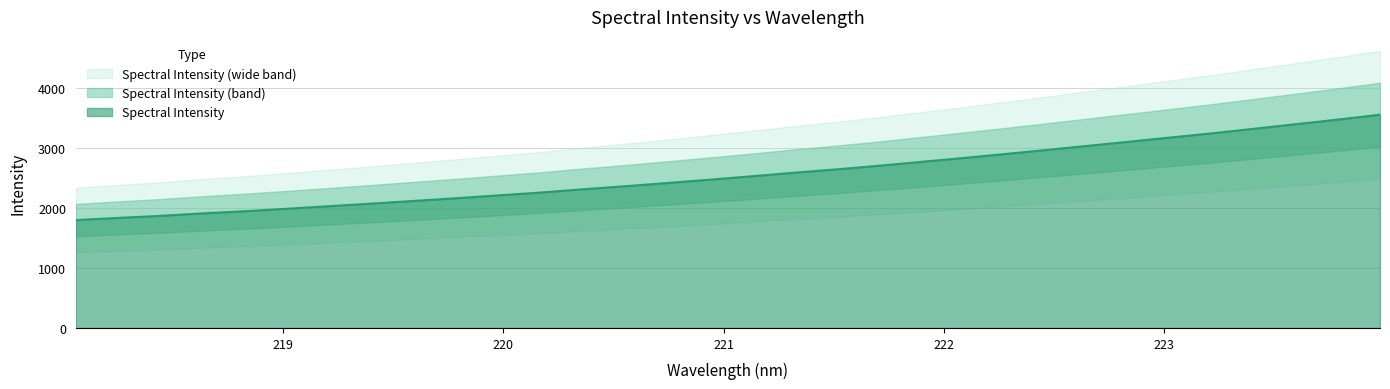

How many data points are less than 2522?

16